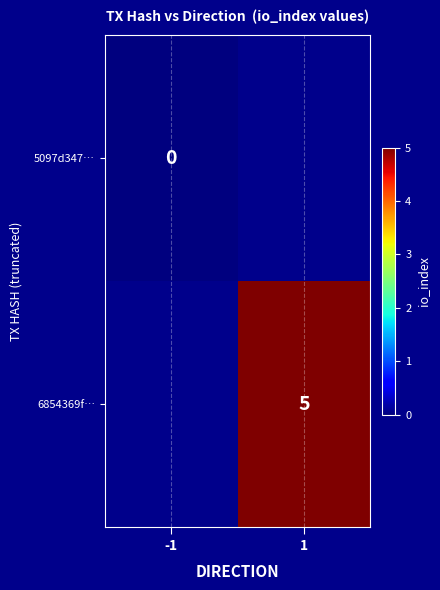

Is the value of 6854369f… at 1 greater than the value of 5097d347… at -1?

Yes